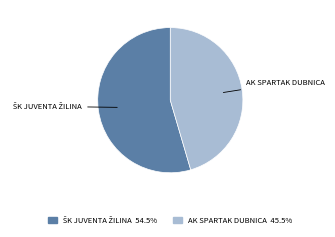

Is there any slice that represents more than half of the pie?

Yes